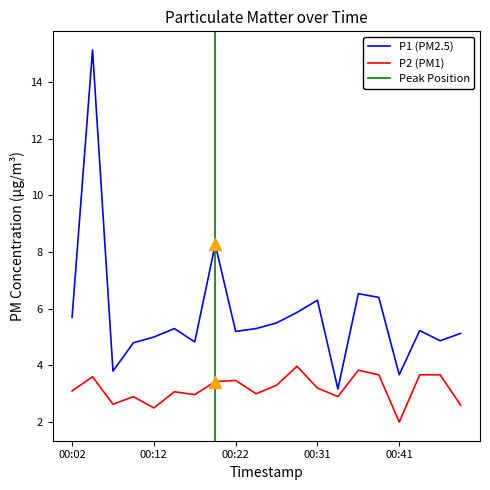

Rank the series by their maximum value, from highest to lowest.

P1, P2